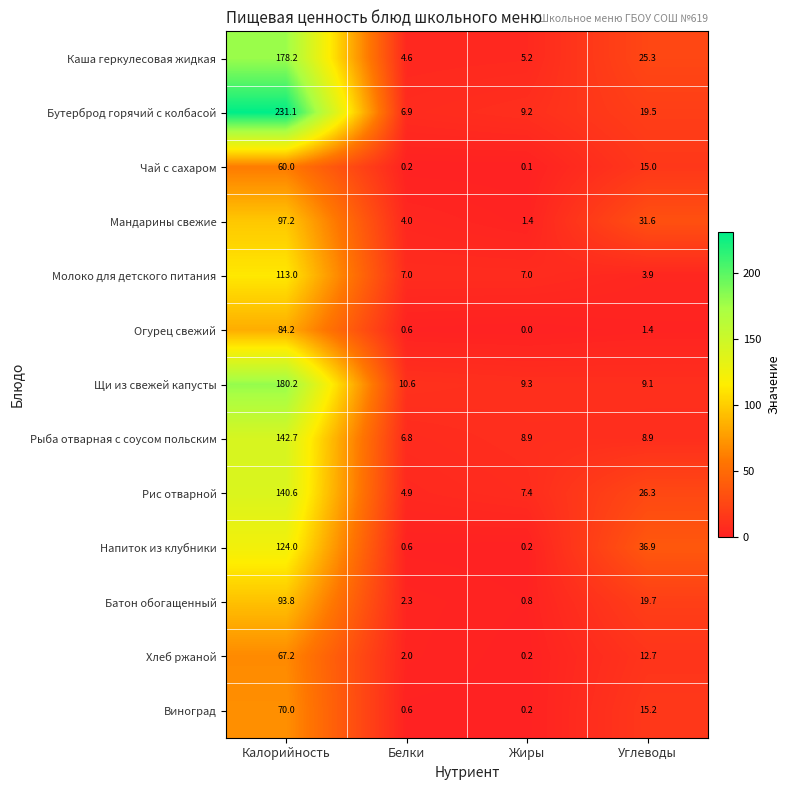

Where does the Чай с сахаром series first go above 15?

Калорийность